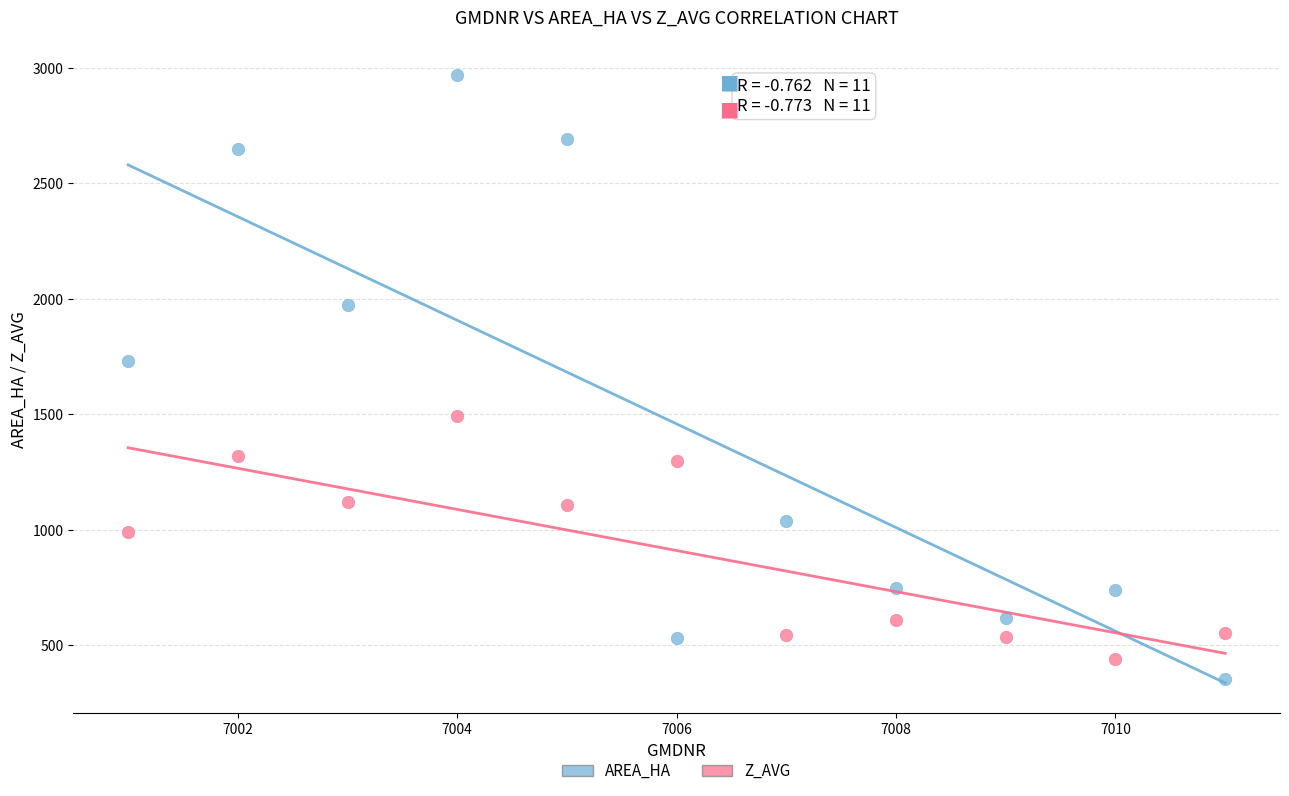

Across all series, what Y value is closest to 1663?

1731